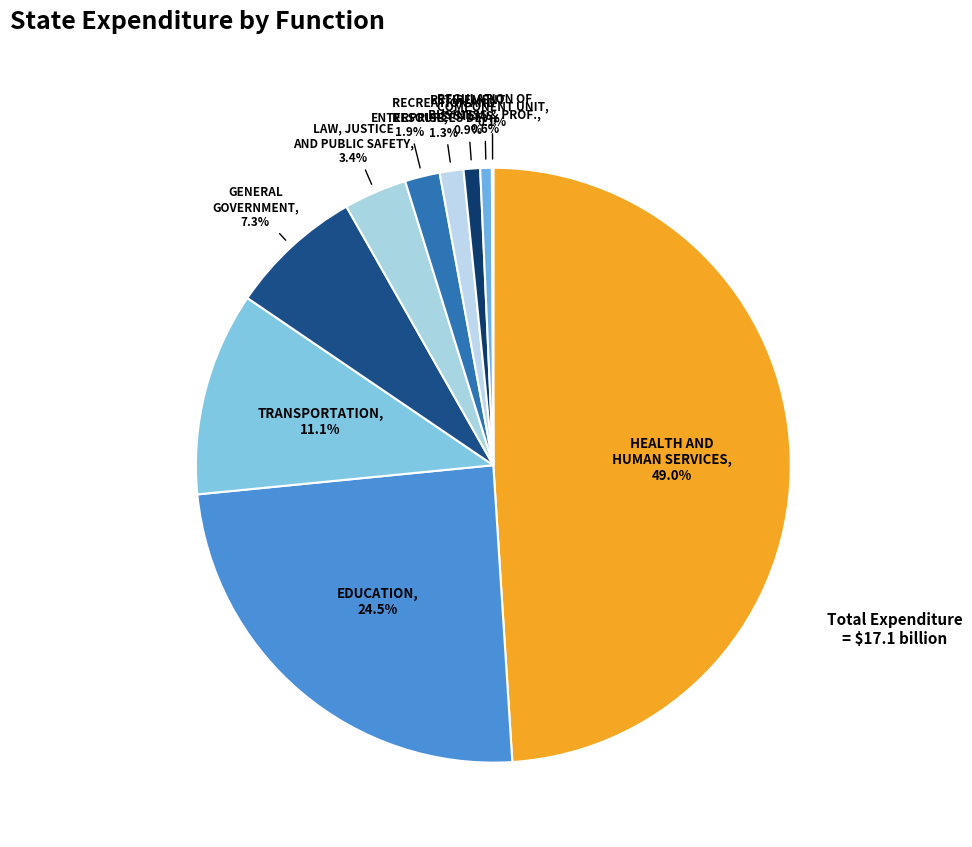

To the nearest percent, what is the average slice percentage?

10%